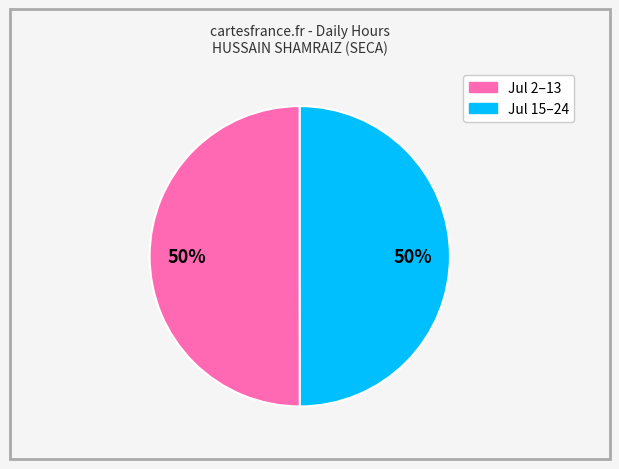

To the nearest percent, what is the average slice percentage?

50%